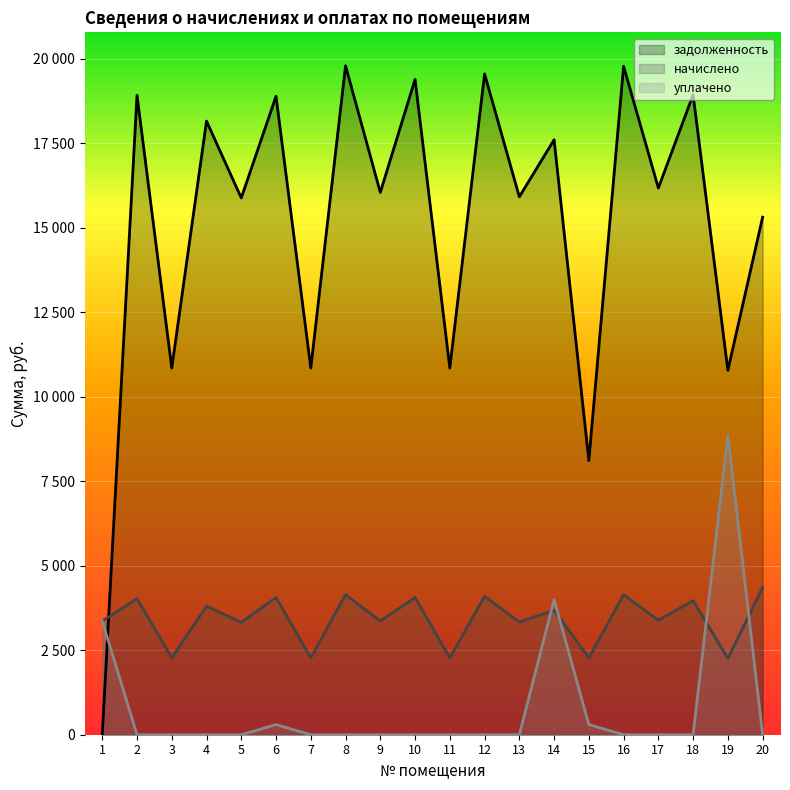

Reading left to right, list all the values displayed in this chart.

задолженность: 1=0.0	2=18922.6	3=10849.7	4=18158.5	5=15884.6	6=18893.0	7=10849.7	8=19795.9	9=16047.1	10=19393.0	11=10849.7	12=19555.3	13=15917.2	14=17606.3	15=8114.7	16=19782.7	17=16177.1	18=18938.2	19=10784.6	20=15315.0
начислено: 1=3361.2	2=4027.9	3=2272.6	4=3803.4	5=3327.1	6=4062.0	7=2272.6	8=4146.4	9=3361.2	10=4062.0	11=2272.6	12=4096.0	13=3334.0	14=3687.7	15=2272.6	16=4143.6	17=3388.4	18=3966.7	19=2258.9	20=4357.3
уплачено: 1=3361.4	2=0.0	3=0.0	4=0.0	5=0.0	6=300.0	7=0.0	8=0.0	9=0.0	10=0.0	11=0.0	12=0.0	13=0.0	14=4000.0	15=300.0	16=0.0	17=0.0	18=0.0	19=8856.3	20=0.0